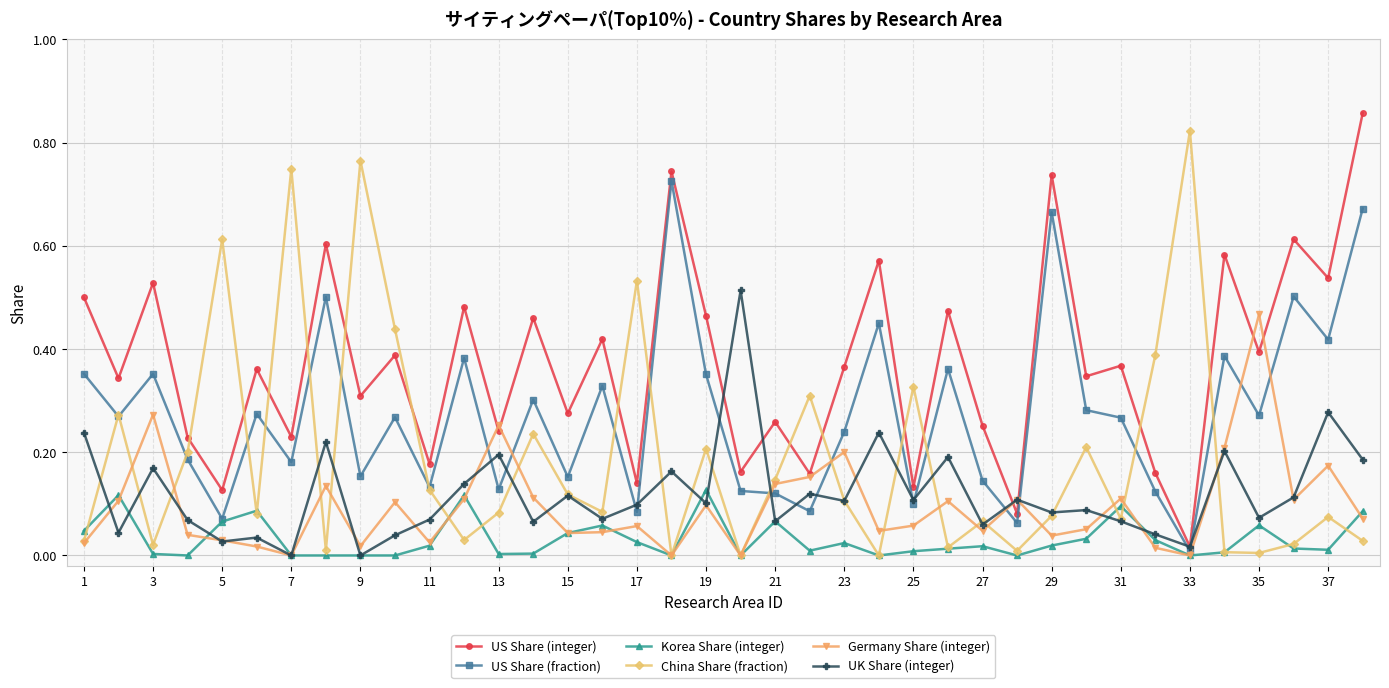

Which series has the largest total across all categories?

US Share (integer)